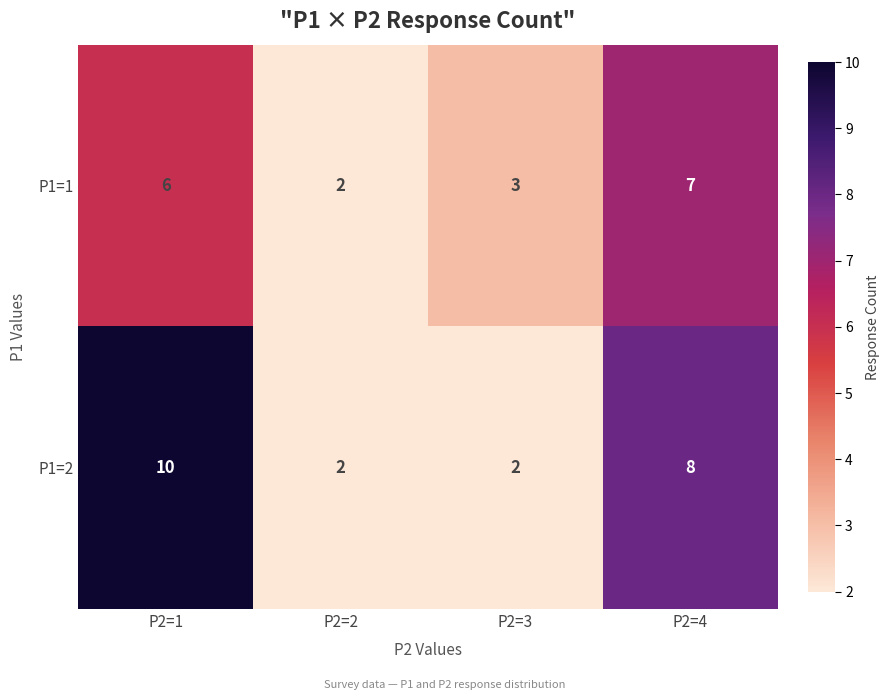

The P1=2 series shows 7 at P2=1. True or false?

False